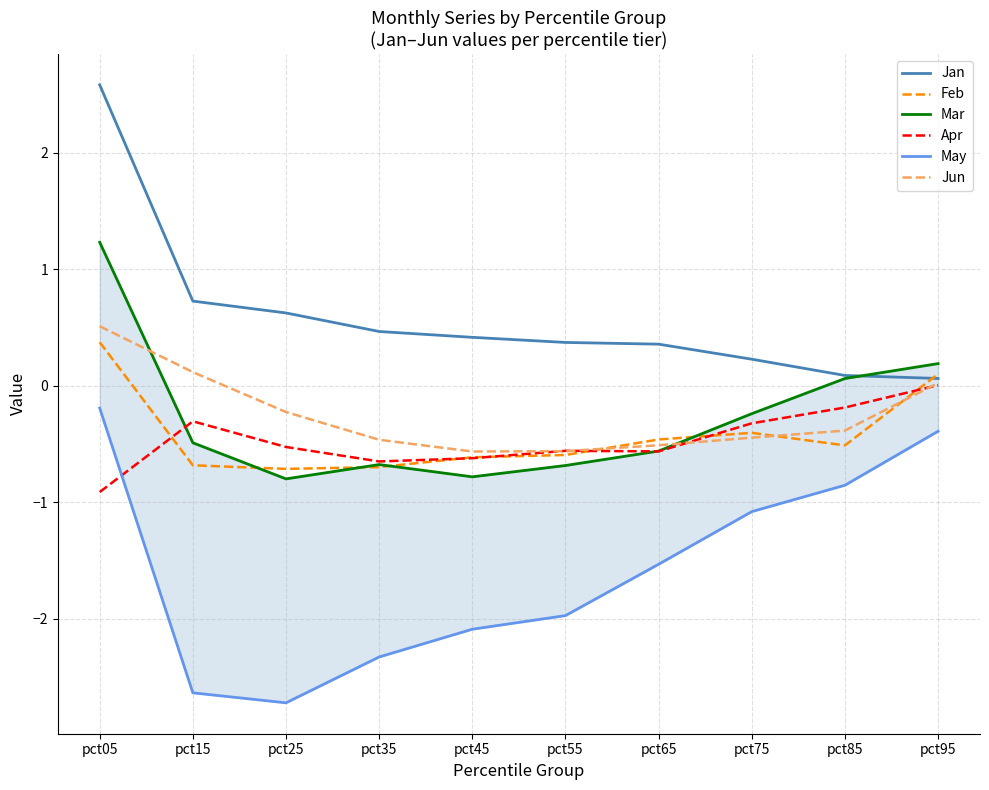

At which label is Mar closest to 0?

pct85